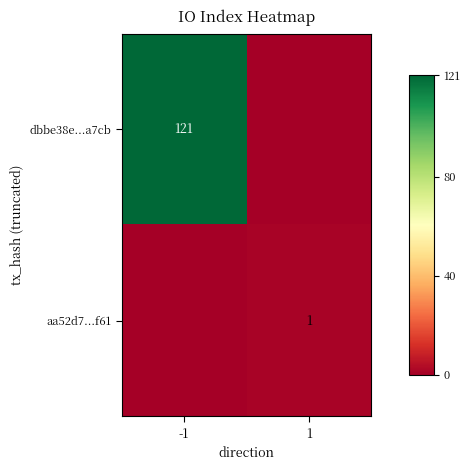

Is it true that dbbe38e...a7cb equals 164 at -1?

False